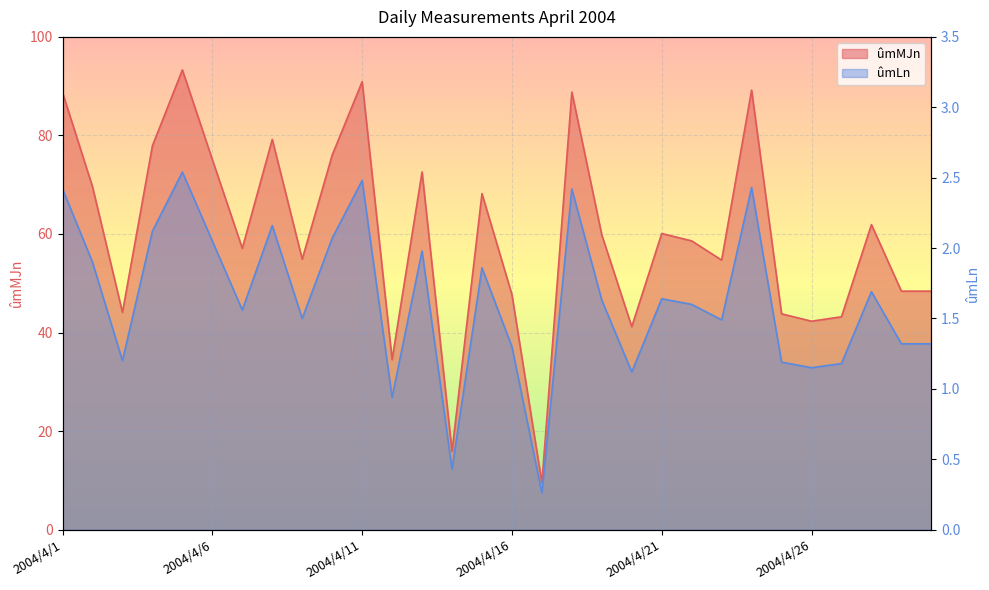

What is the value of the ûmMJn point at the 23rd from the left?

54.7